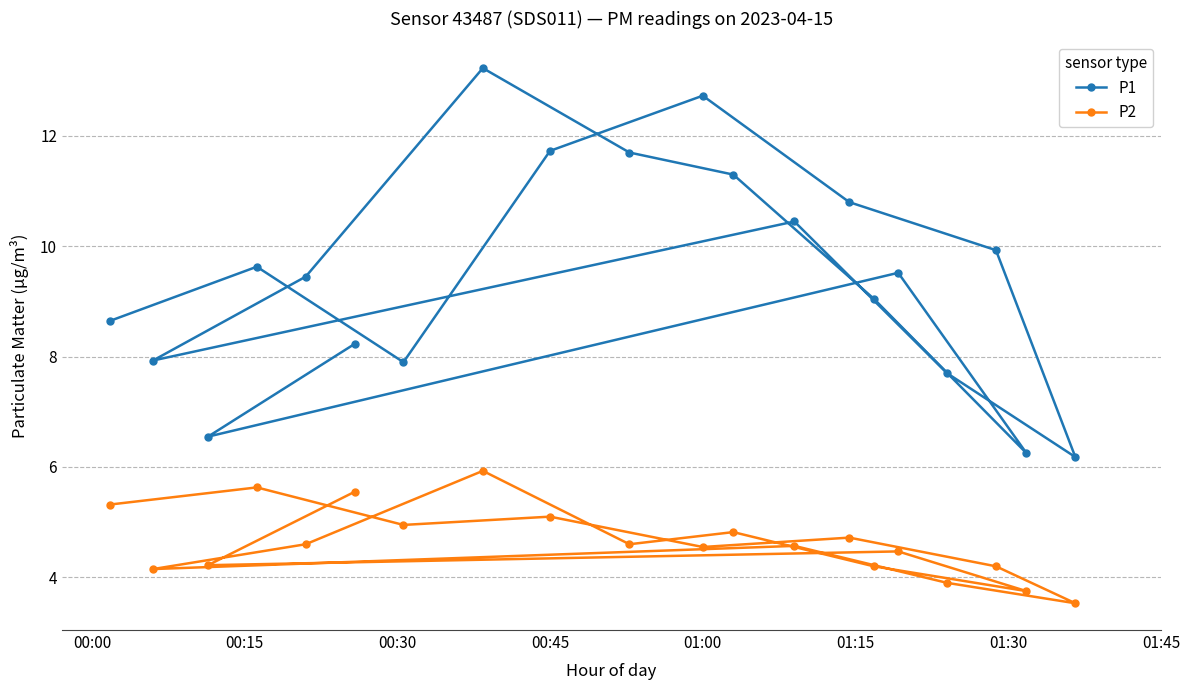

Is it true that P2 equals 4.5 at 01:00?

True